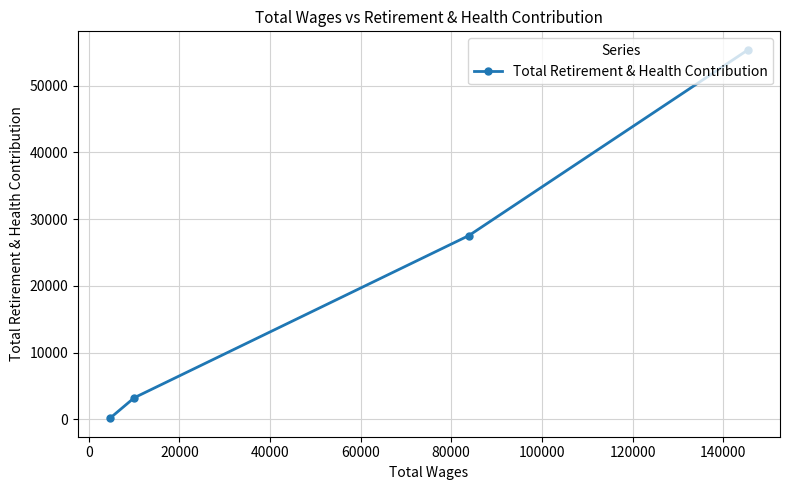

What is the value of the 3rd point from the left?

27557